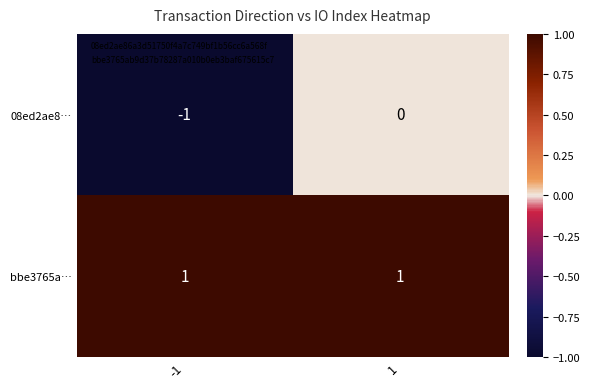

Between -1 and 1, which series saw the biggest shift?

08ed2ae8…